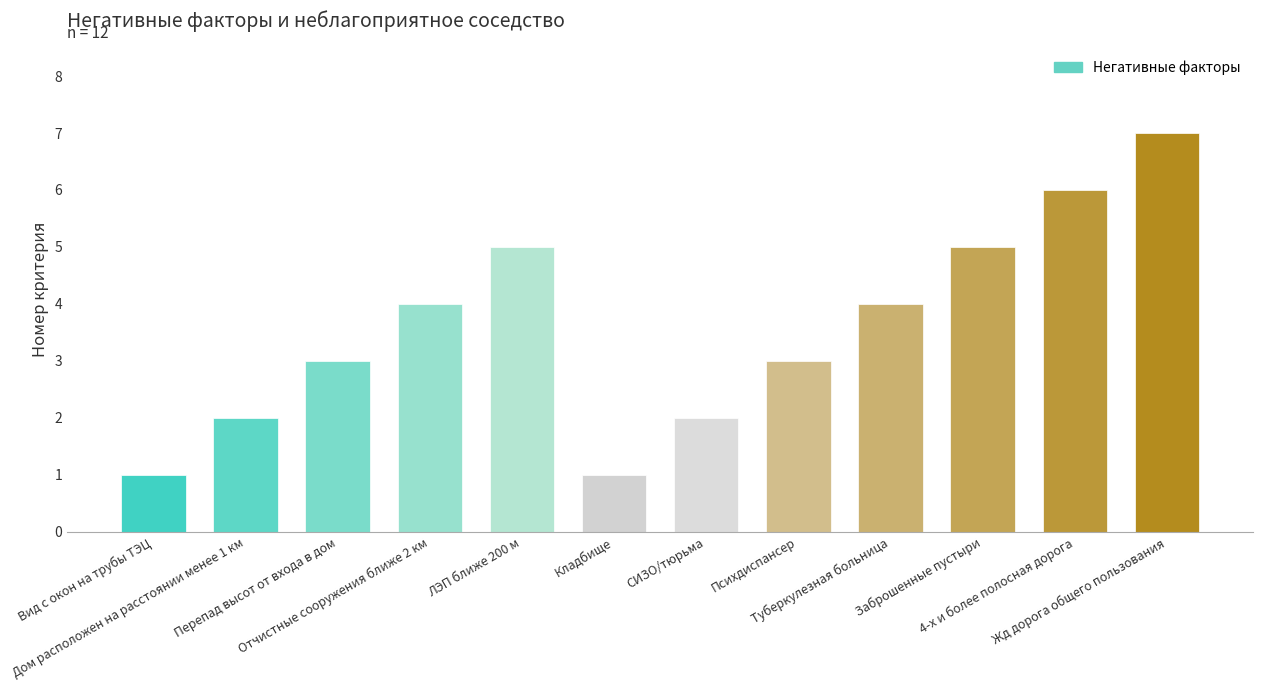

How many values are below 4?

6